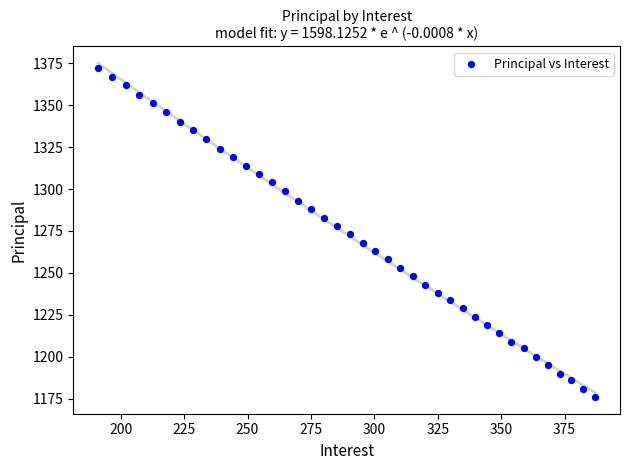

What is the range of Y values (max minus min)?

196